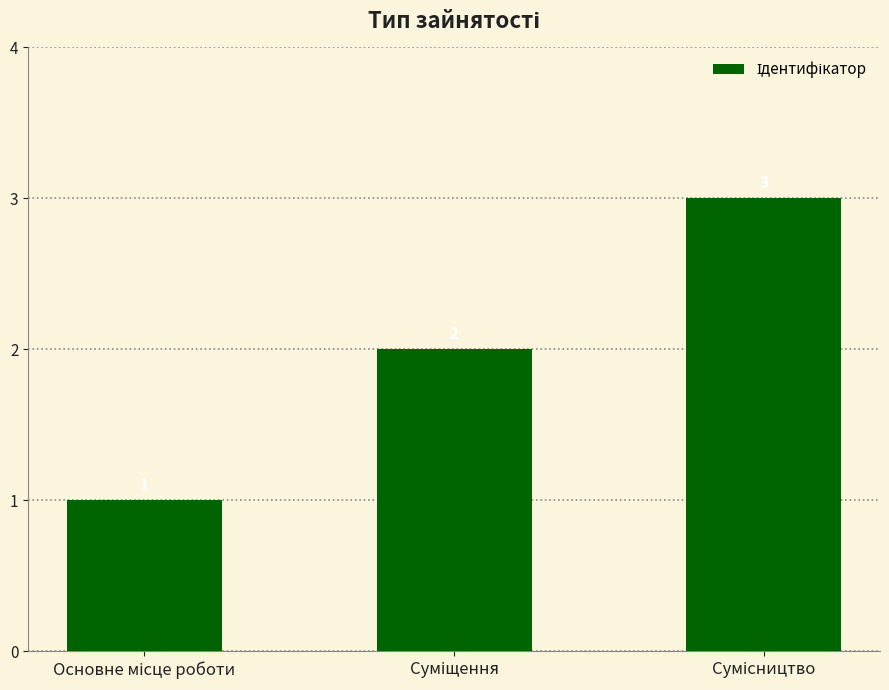

What is the sum of all values?

6